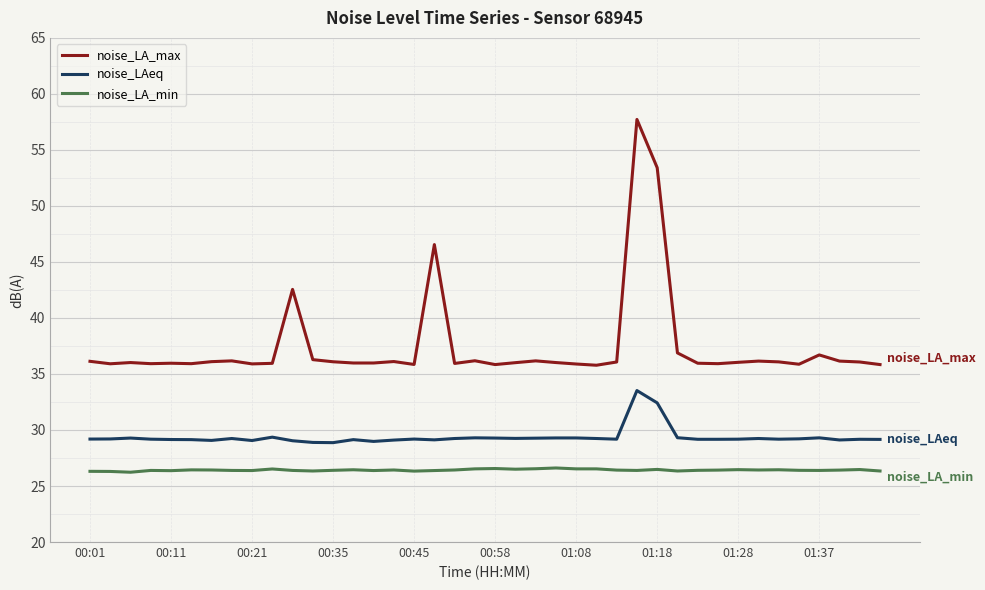

What is the maximum value shown in the chart?

57.7